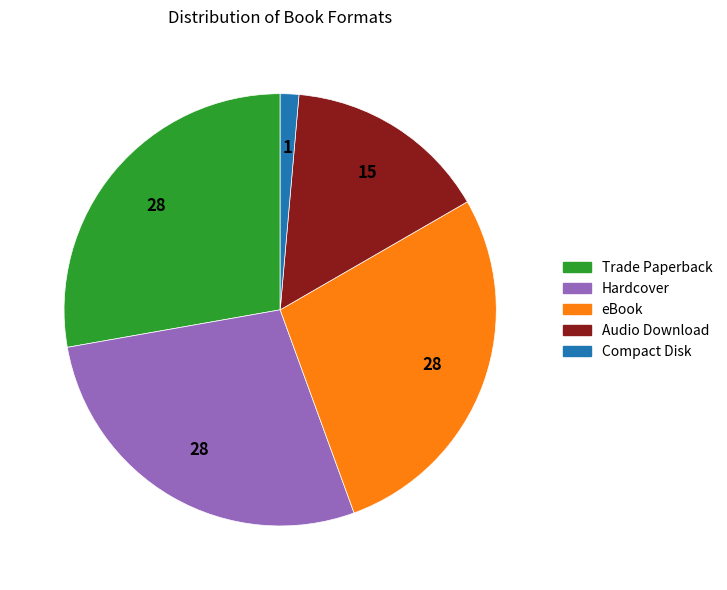

Is Trade Paperback the majority of the pie?

No